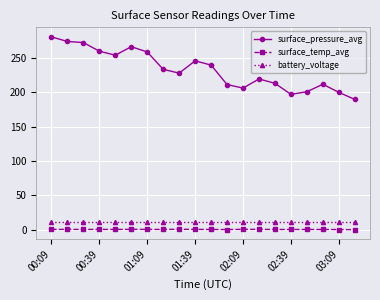

Which series has the largest total across all categories?

surface_pressure_avg